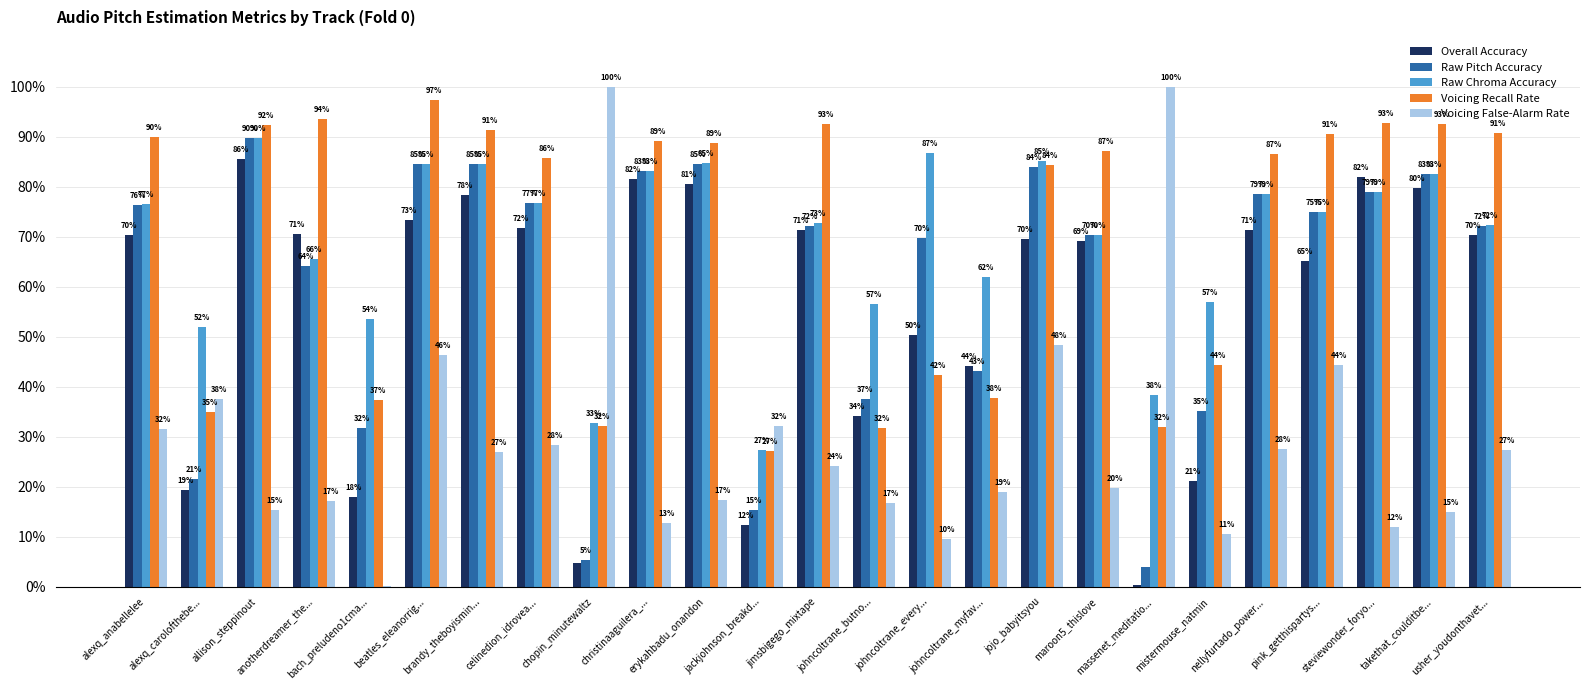

Are the bars grouped side by side (vs. stacked)?

Yes